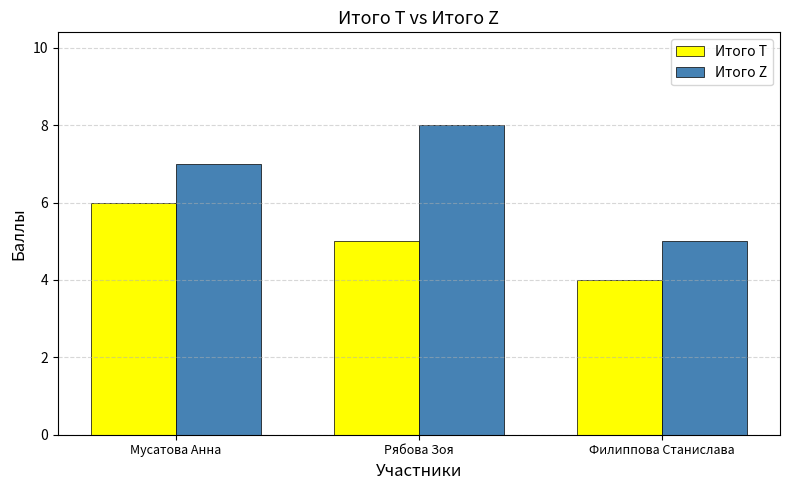

What is the label of the 2nd bar from the right?

Рябова Зоя